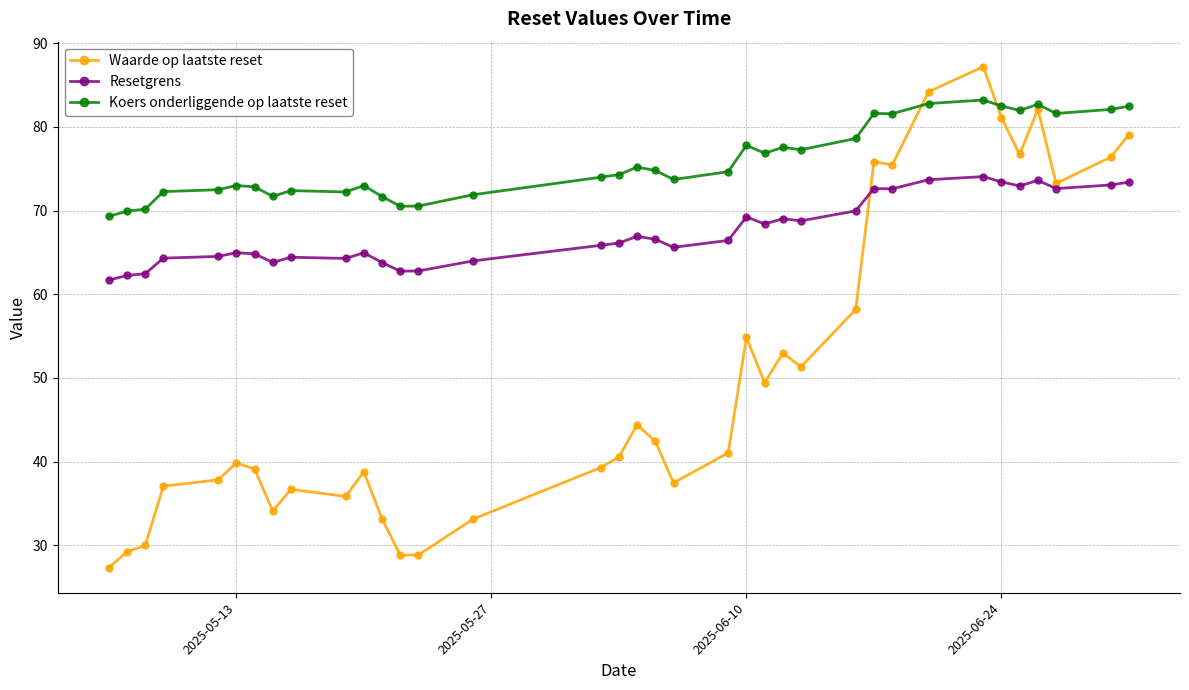

List the series in order of their overall mean, highest first.

Koers onderliggende op laatste reset, Resetgrens, Waarde op laatste reset